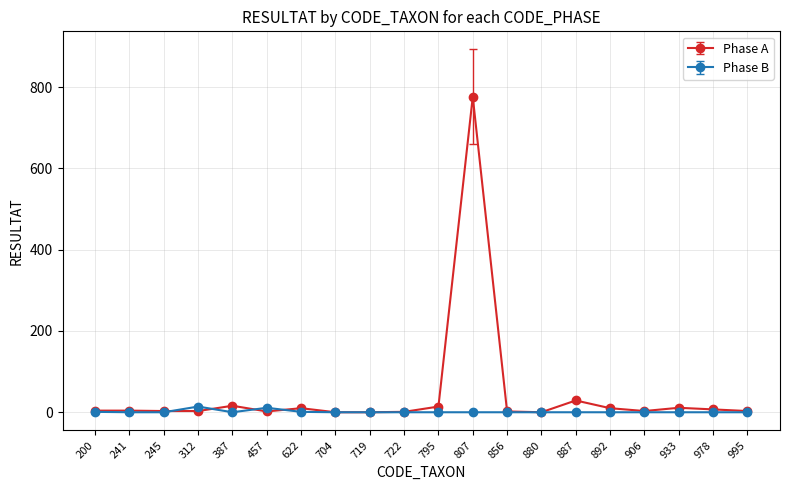

What is the sum of all Phase A values?

898